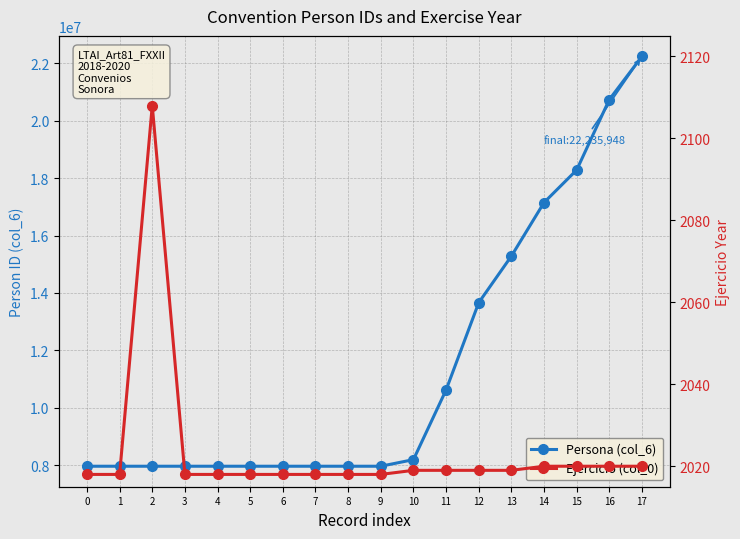

What is the difference between the maximum and minimum values in the Ejercicio (col_0) series?

90